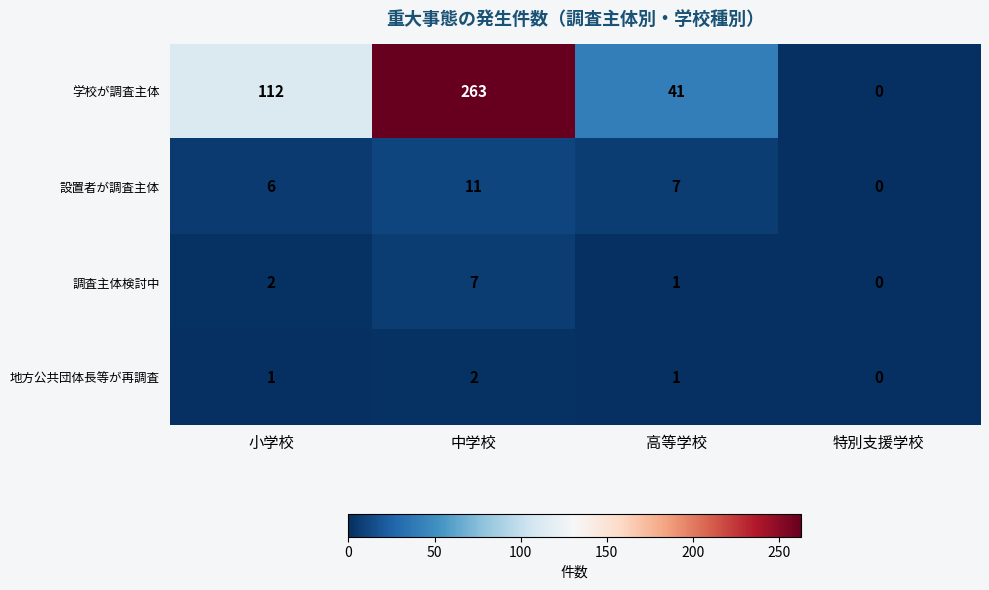

Is it true that 調査主体検討中 equals 0 at 高等学校?

False